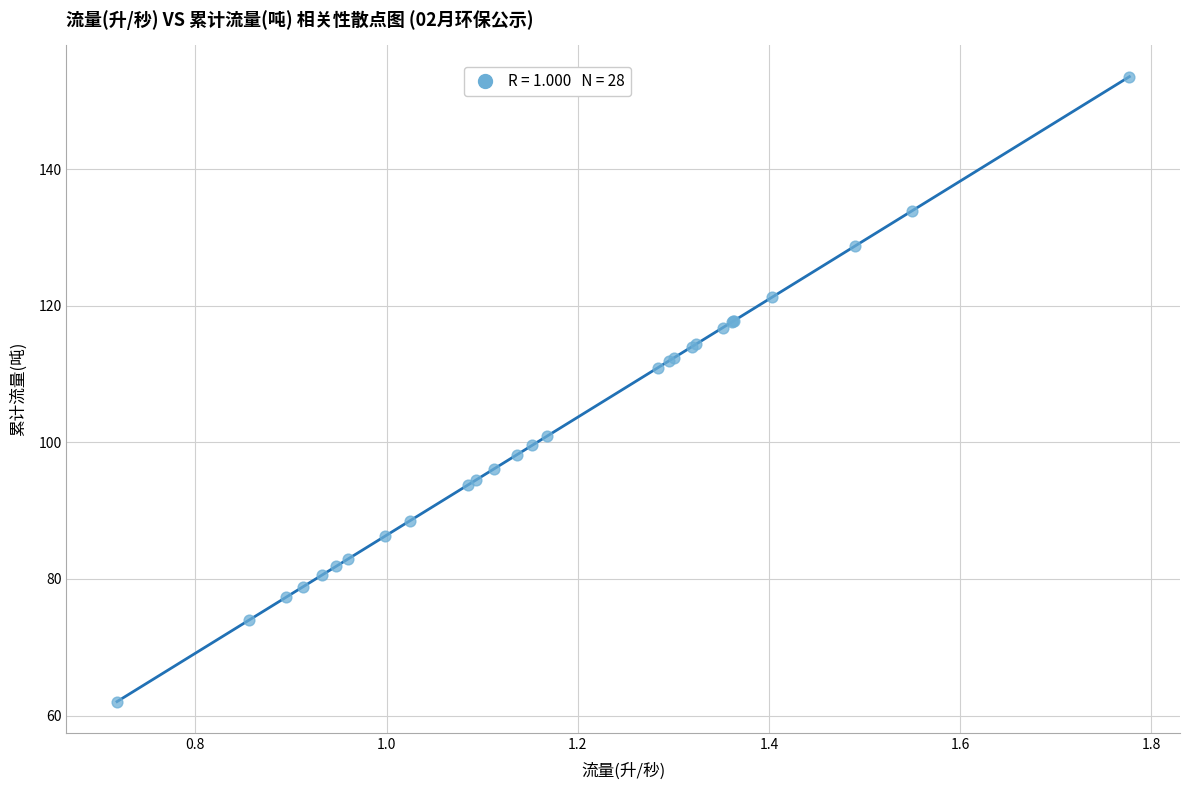

What Y value in the scatter plot is closest to 107?

110.9